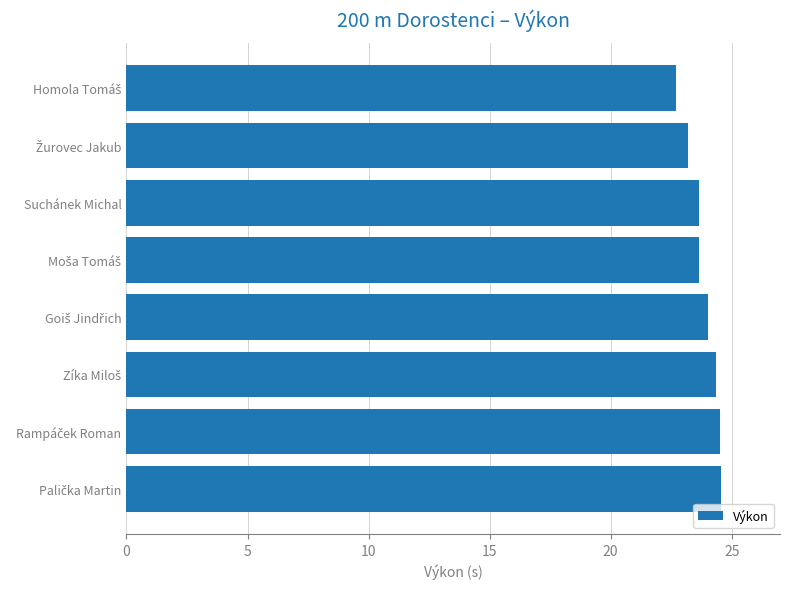

What is the value of the 6th bar from the top?

24.3